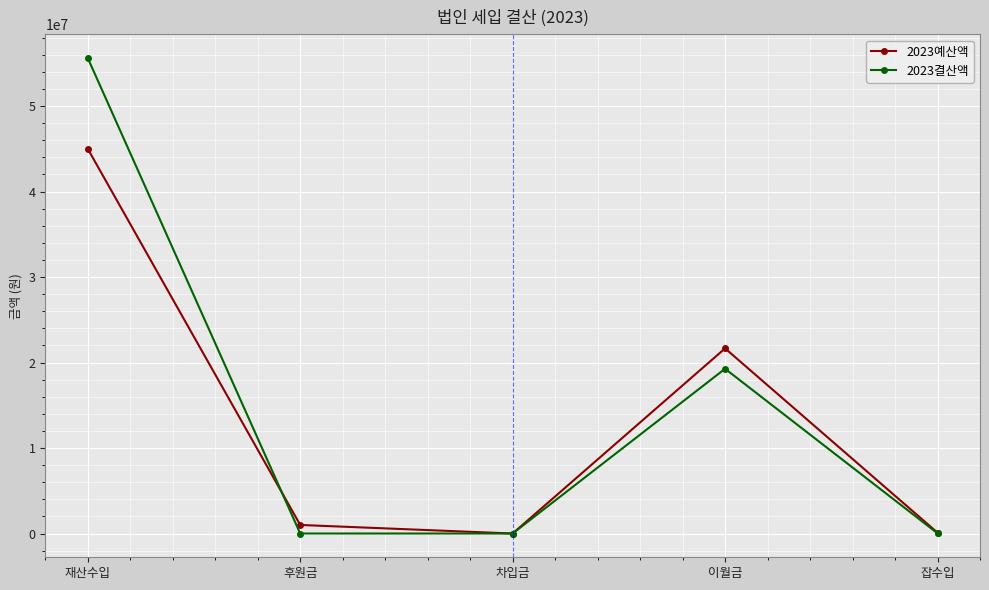

What is the label of the 2nd point from the left?

후원금